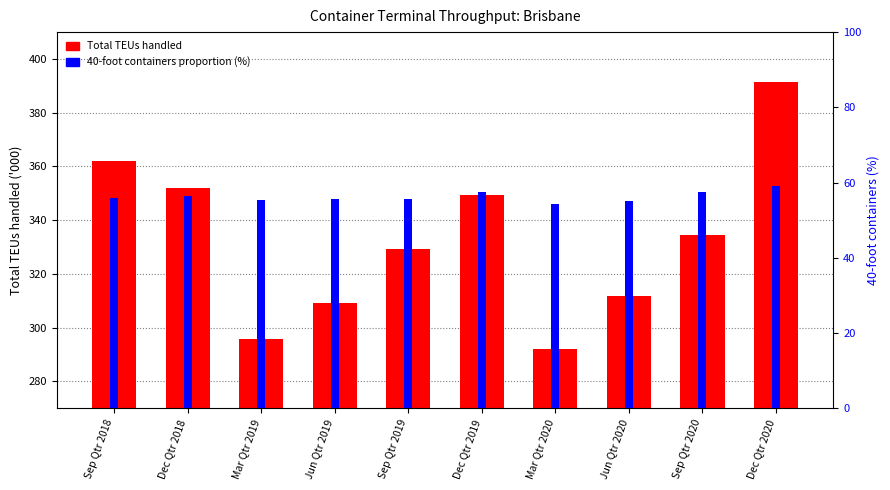

What is the maximum value for Total TEUs handled?

391.5